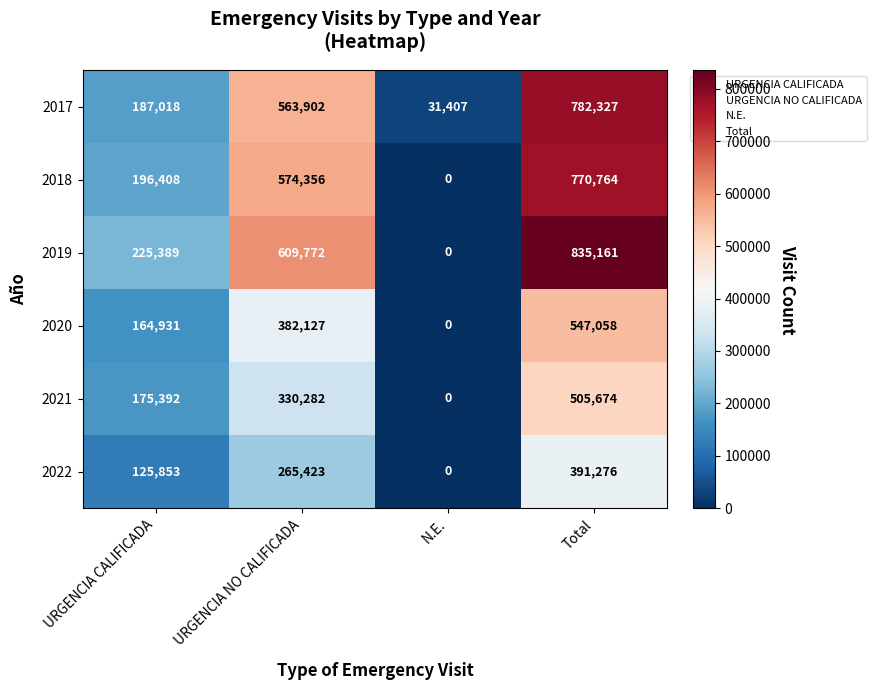

What is the difference between the 2017 values at Total and URGENCIA CALIFICADA?

595309